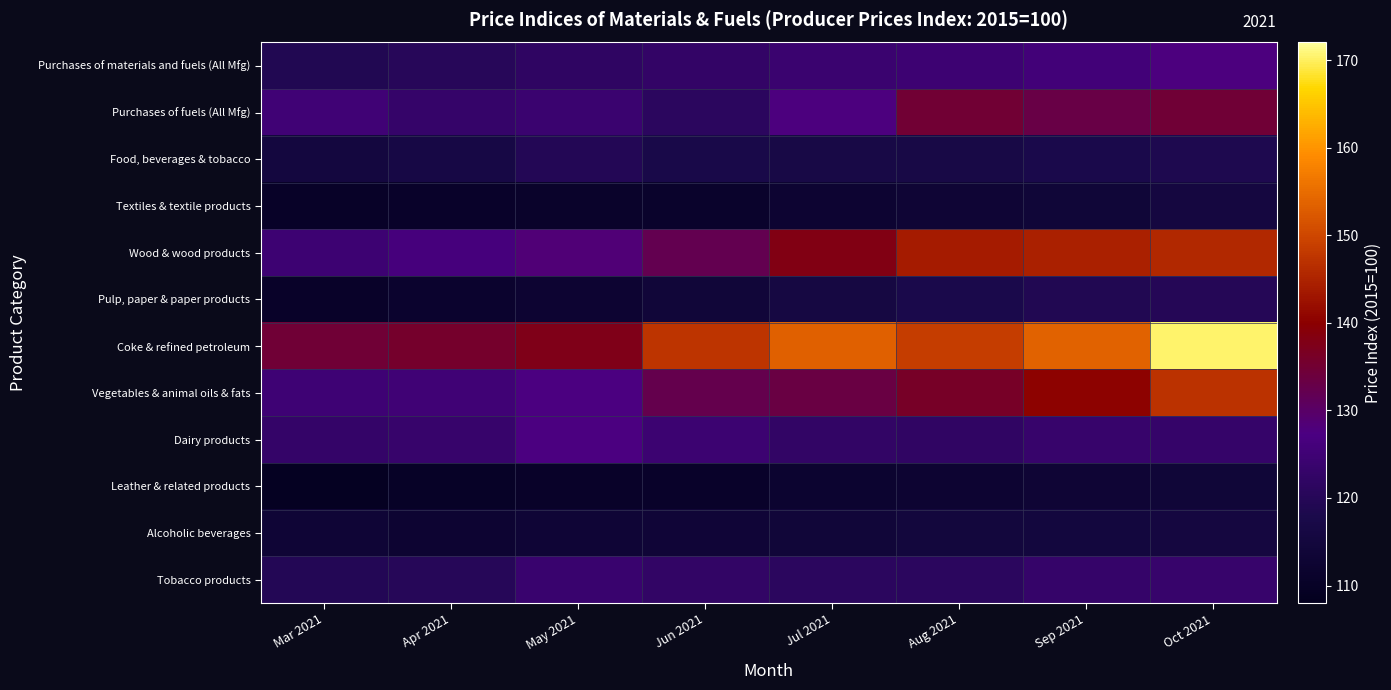

At how many categories does at least one series exceed 167?

1